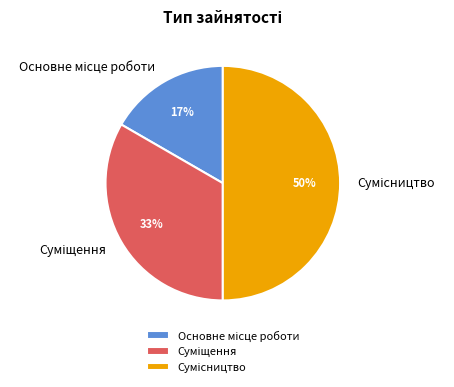

To the nearest percent, what is the average slice percentage?

33%